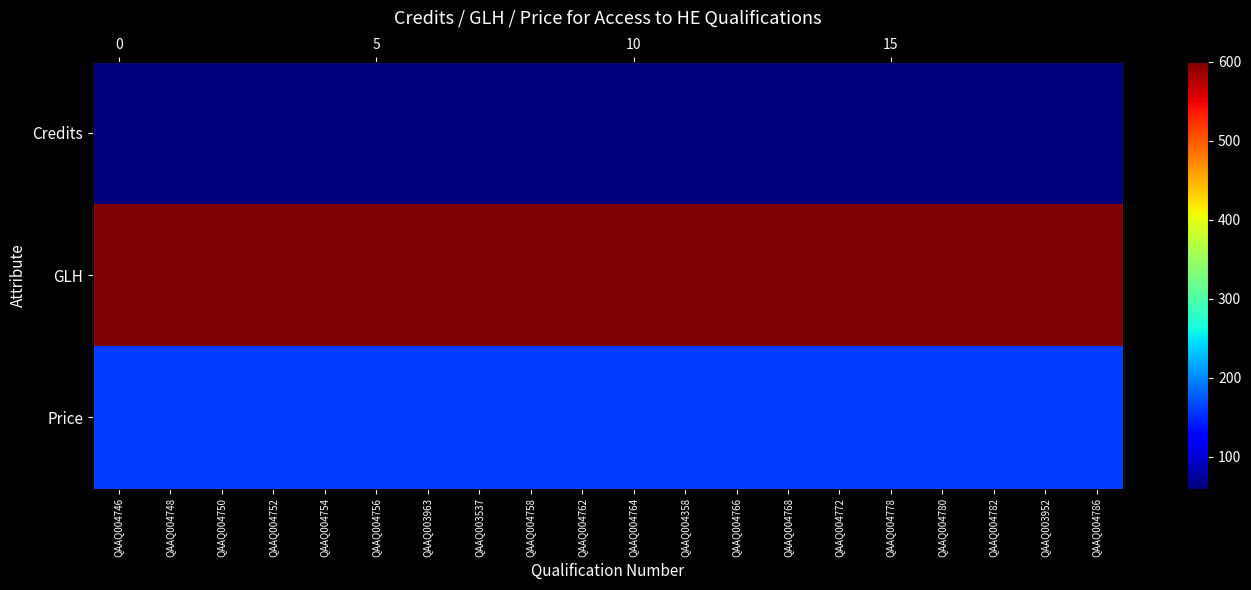

List the series in order of their peak value, lowest first.

Credits, Price, GLH